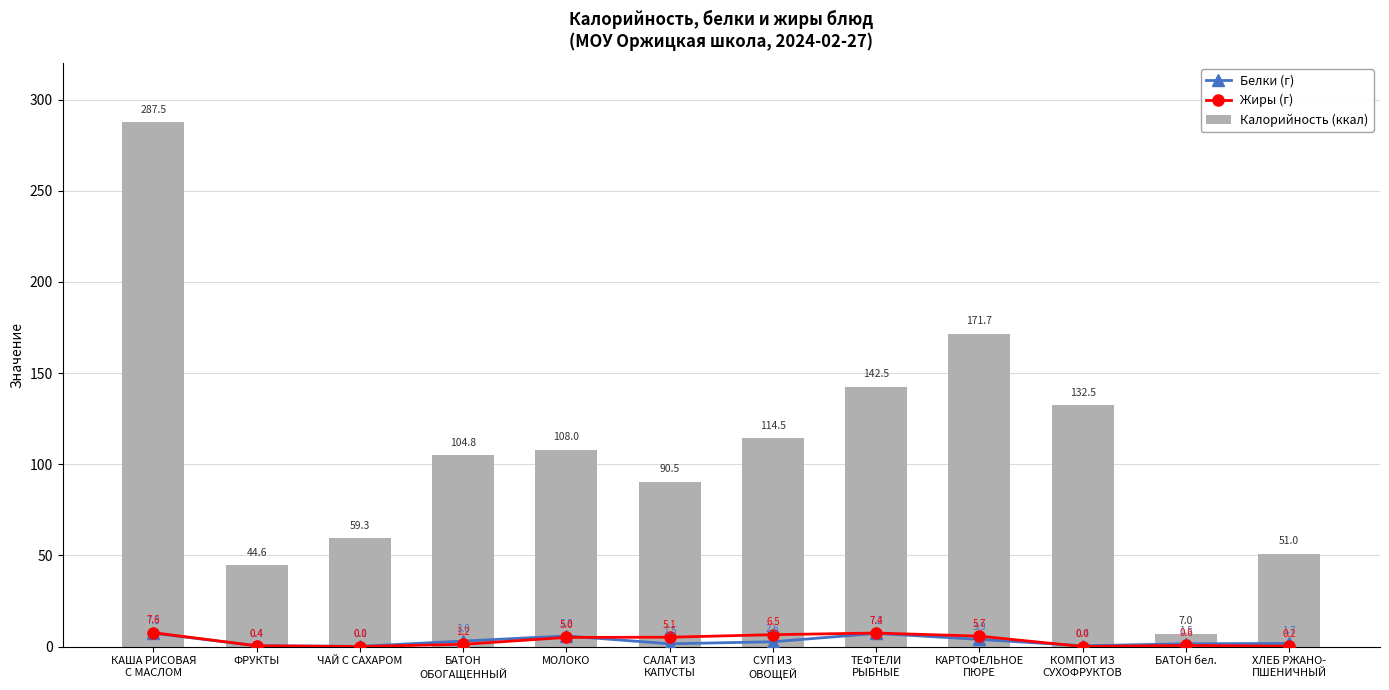

How many data points in Жиры (г) are above 5?

5